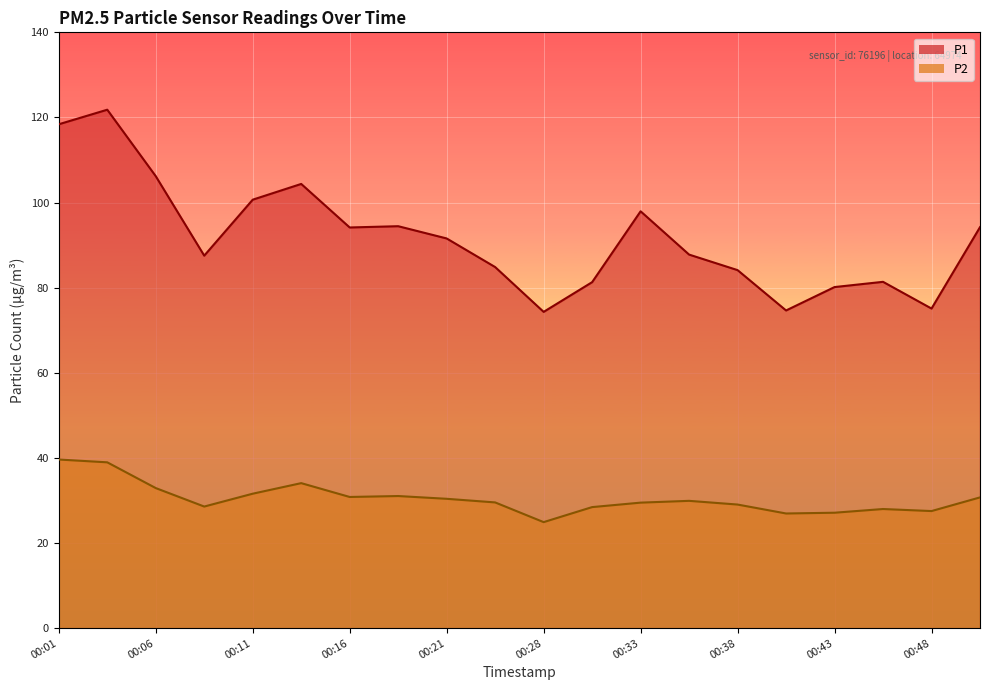

Reading left to right, list all the values displayed in this chart.

P1: 00:01=118.4	00:04=121.8	00:06=106.2	00:08=87.5	00:11=100.7	00:13=104.4	00:16=94.2	00:18=94.5	00:21=91.6	00:23=84.8	00:28=74.3	00:31=81.3	00:33=98.0	00:36=87.8	00:38=84.1	00:41=74.7	00:43=80.2	00:45=81.4	00:48=75.1	00:50=94.2
P2: 00:01=39.6	00:04=39.0	00:06=32.9	00:08=28.6	00:11=31.6	00:13=34.1	00:16=30.8	00:18=31.1	00:21=30.4	00:23=29.6	00:28=24.9	00:31=28.4	00:33=29.5	00:36=29.9	00:38=29.1	00:41=26.9	00:43=27.1	00:45=28.0	00:48=27.5	00:50=30.7